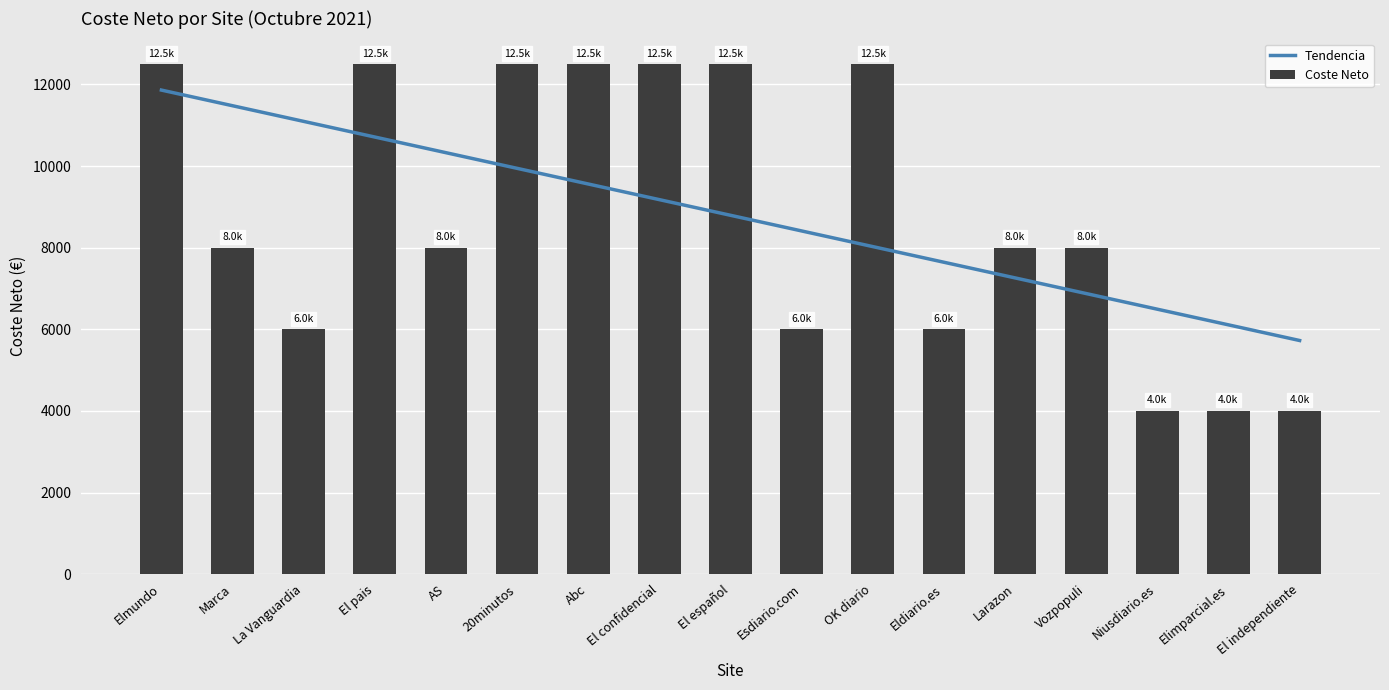

Which series has the largest total across all categories?

Coste Neto